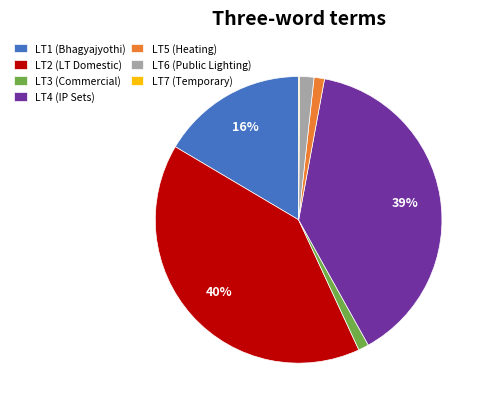

To the nearest percent, what portion does LT6 (Public Lighting) represent?

2%